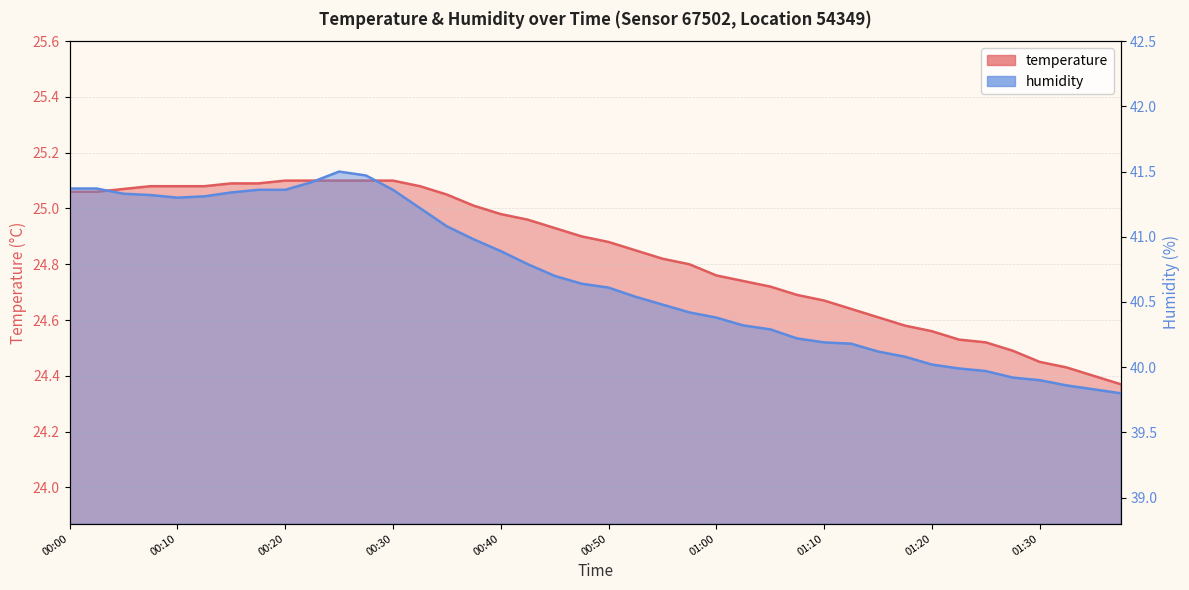

Reading left to right, extract all data points from this chart.

temperature: 25.1	25.1	25.1	25.1	25.1	25.1	25.1	25.1	25.1	25.1	25.1	25.1	25.1	25.1	25.1	25.0	25.0	25.0	24.9	24.9	24.9	24.9	24.8	24.8	24.8	24.7	24.7	24.7	24.7	24.6	24.6	24.6	24.6	24.5	24.5	24.5	24.4	24.4	24.4	24.4
humidity: 41.4	41.4	41.3	41.3	41.3	41.3	41.3	41.4	41.4	41.4	41.5	41.5	41.4	41.2	41.1	41.0	40.9	40.8	40.7	40.6	40.6	40.5	40.5	40.4	40.4	40.3	40.3	40.2	40.2	40.2	40.1	40.1	40.0	40.0	40.0	39.9	39.9	39.9	39.8	39.8